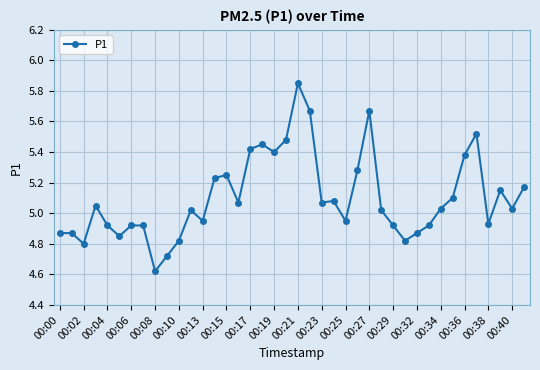

True or false: there are more than 2 points higher than both neighbors.

True